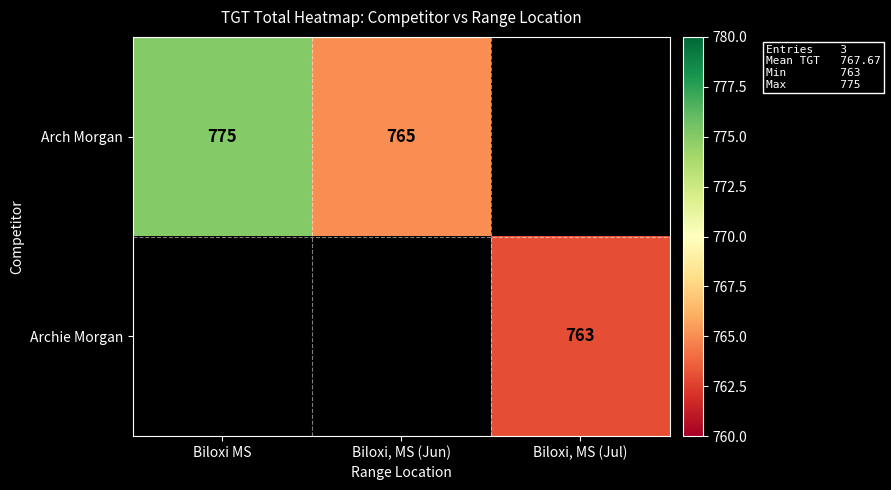

How many data points does each series have?

3